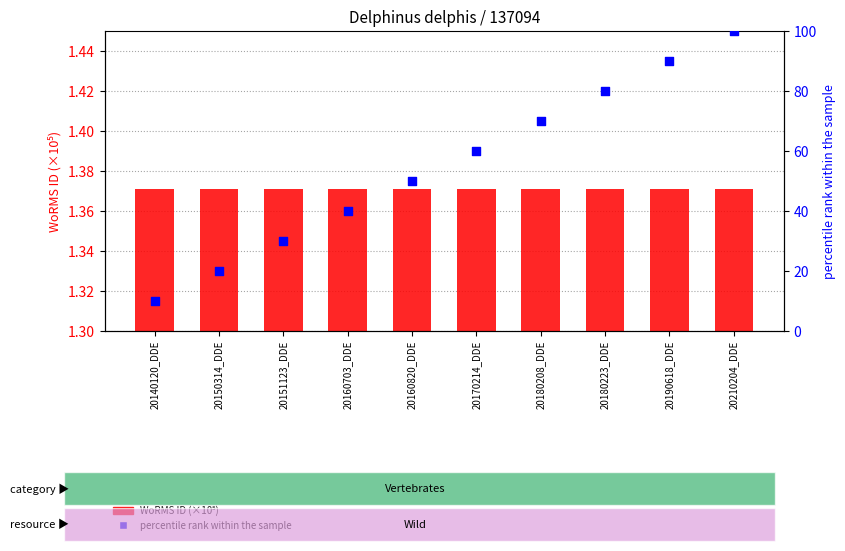

Which series contains the lowest Y value?

WoRMS ID (x1e5)